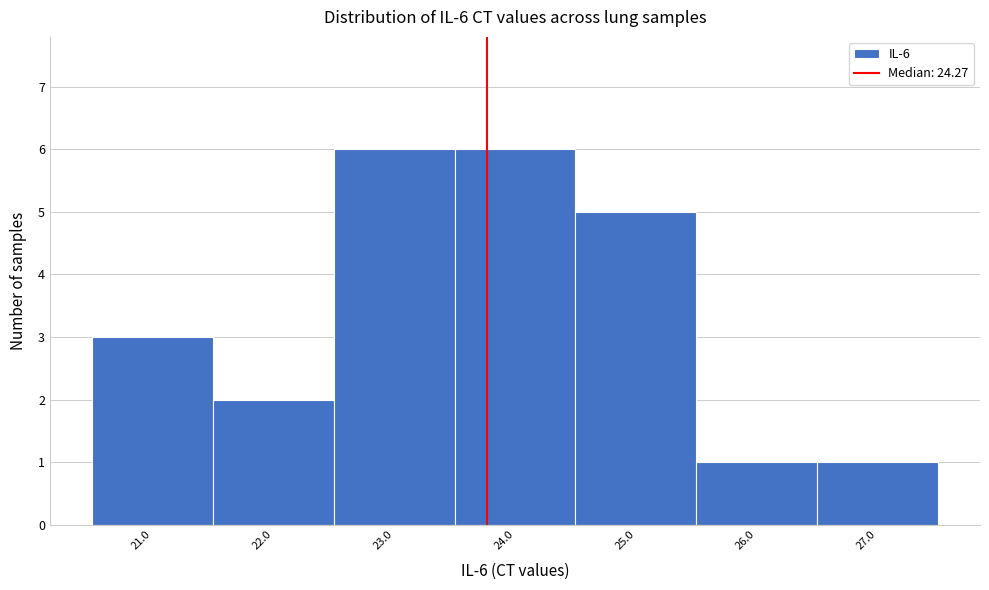

Reading right to left, what are all the values shown in this chart?

1	1	5	6	6	2	3